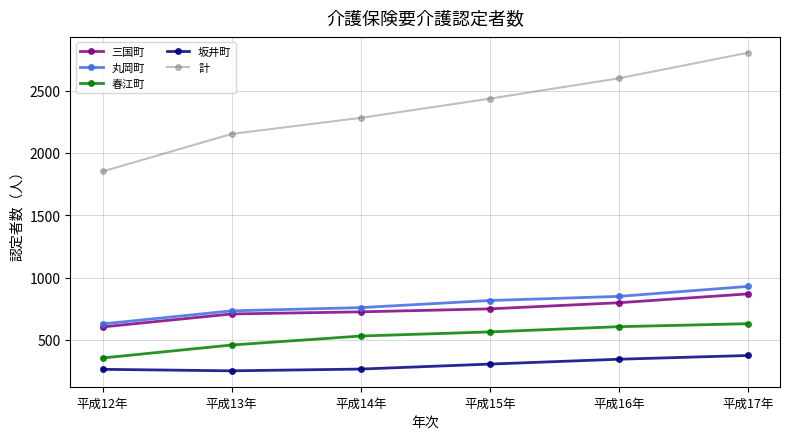

What is the sum of all 計 values?

14120